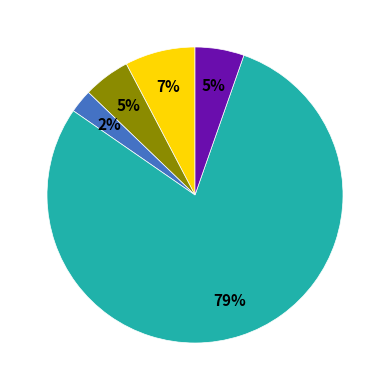

To the nearest percent, what is the combined percentage of 其他卫生健康管理事务支出 and 机关事业单位基本养老保险缴费支出?

84%